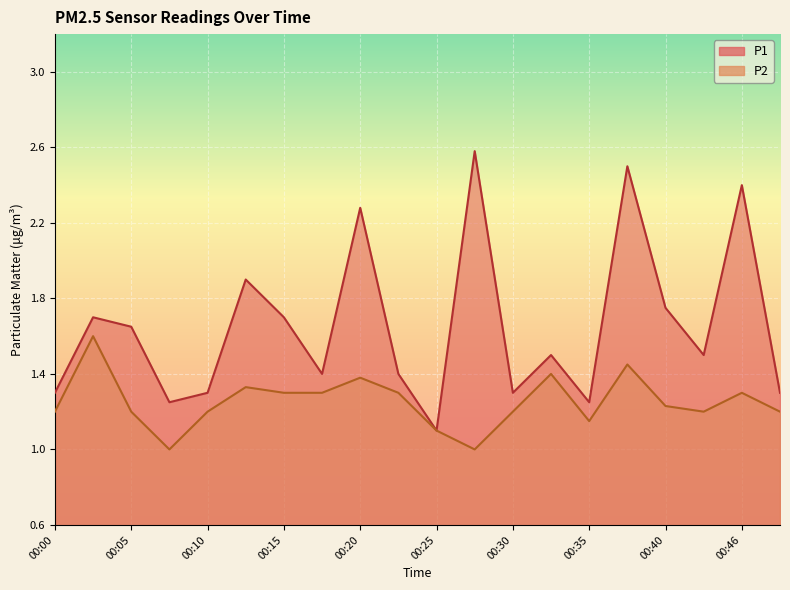

At 00:10, list the series in order from largest to smallest.

P1, P2